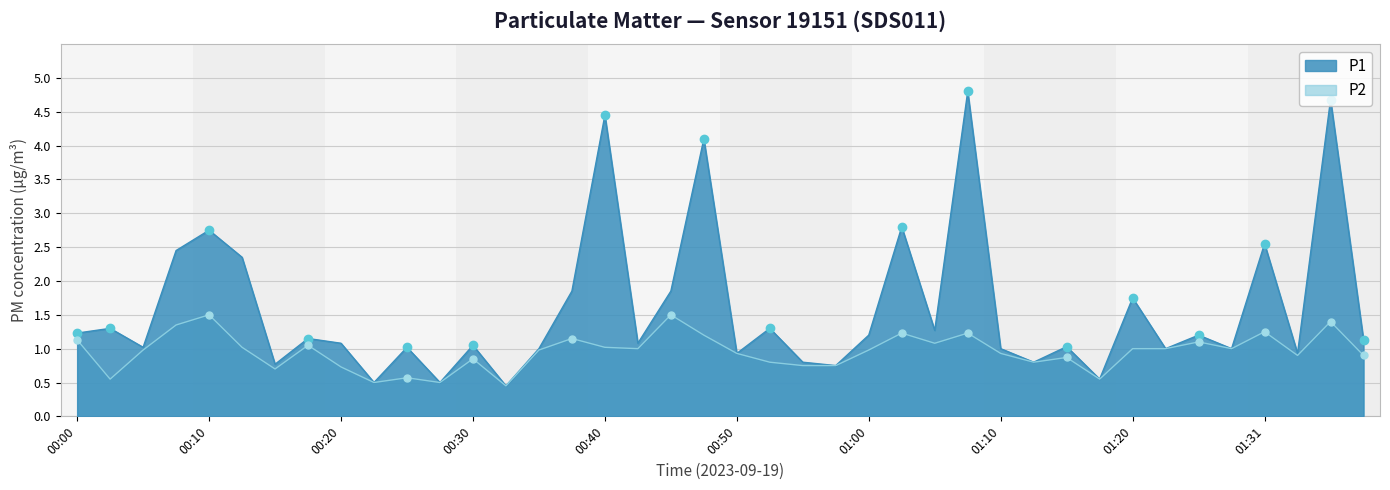

Where is P2 nearest to the value 0?

00:33